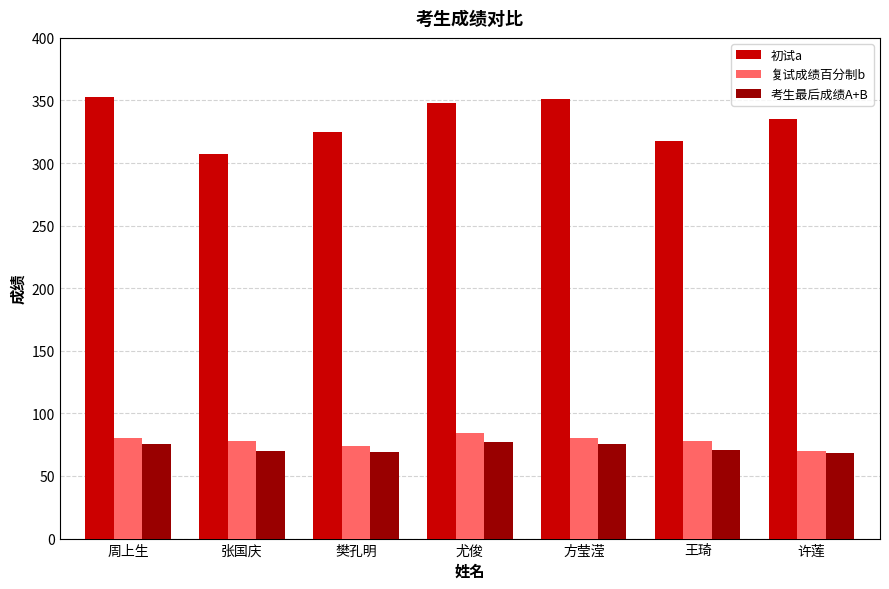

At how many categories does at least one series exceed 159?

7